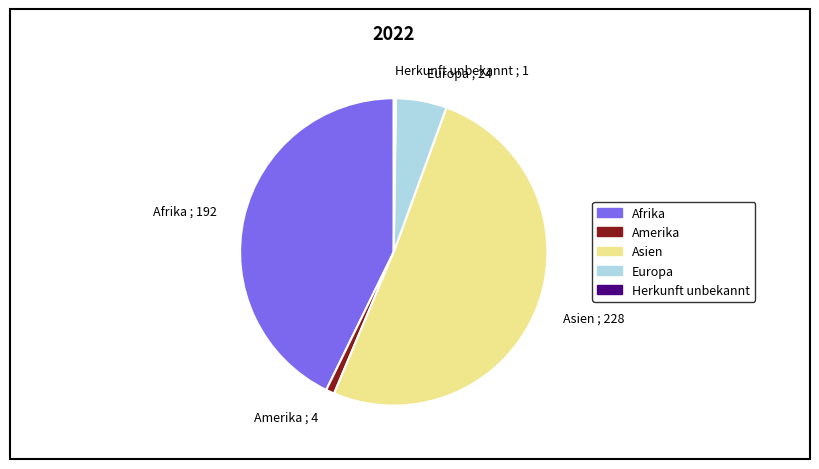

The Amerika ; 4 slice represents 1% of the pie. True or false?

True